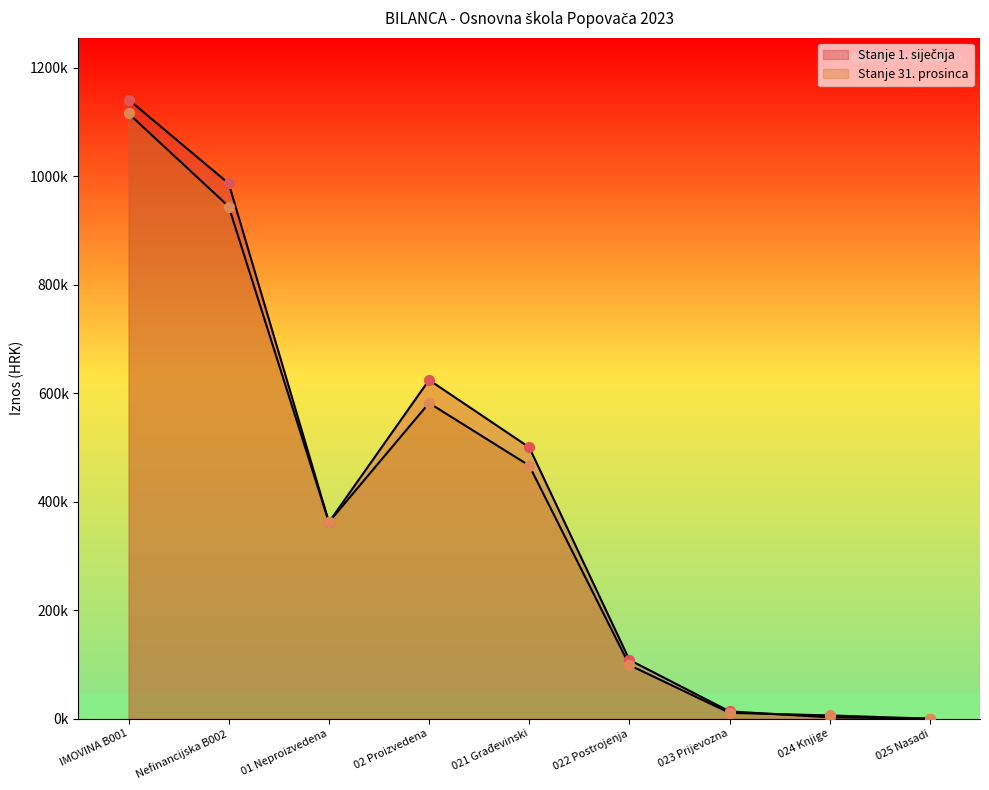

Which series has the largest total across all categories?

Stanje 1. siječnja